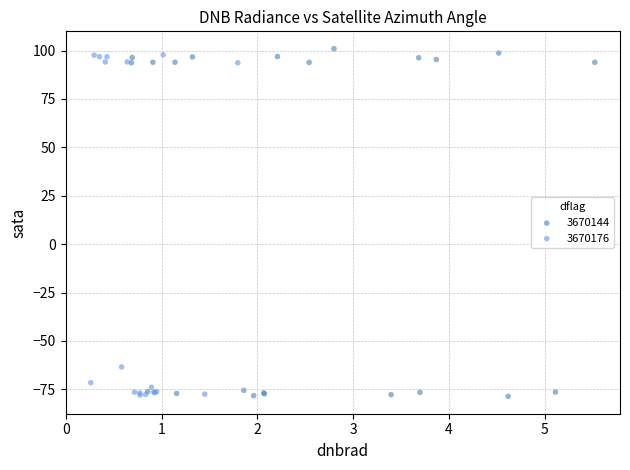

What are all the series names shown in the legend?

3670144, 3670176